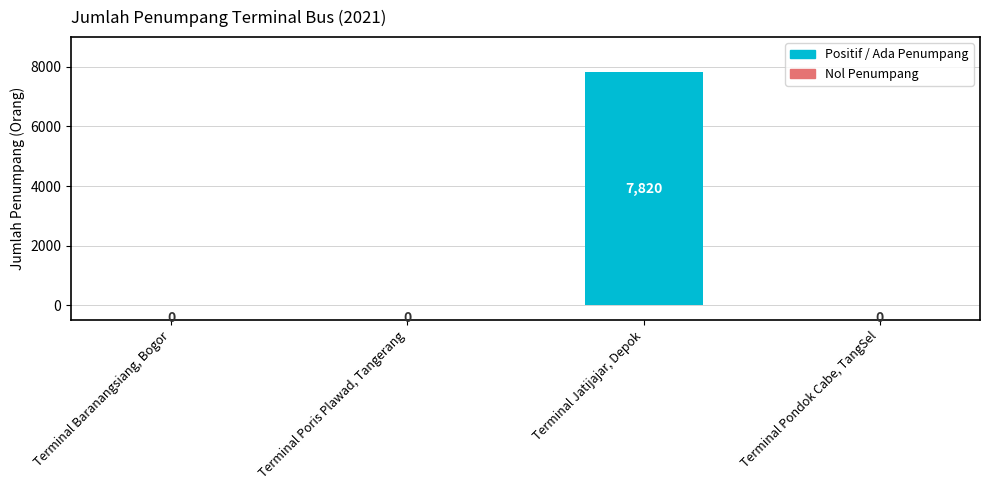

Reading right to left, transcribe all the data shown in this chart.

0	7820	0	0